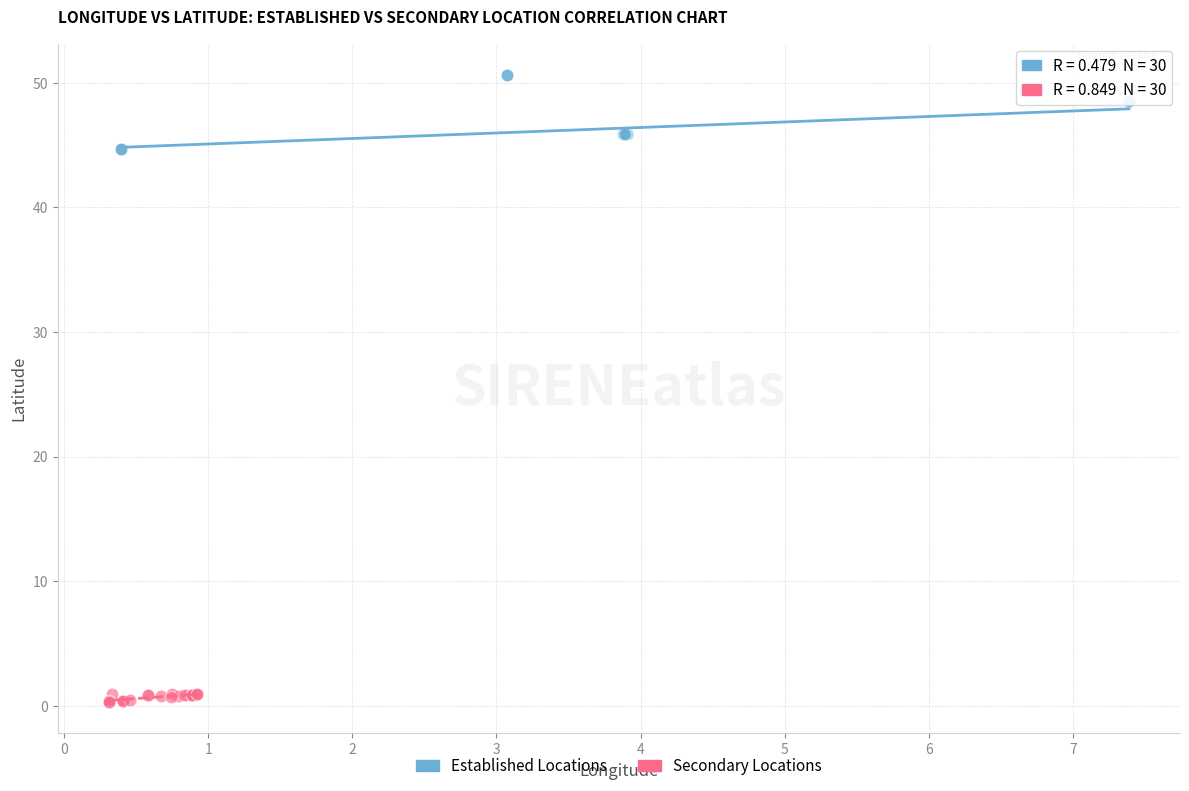

Which series has the widest spread of Y values?

Established Locations